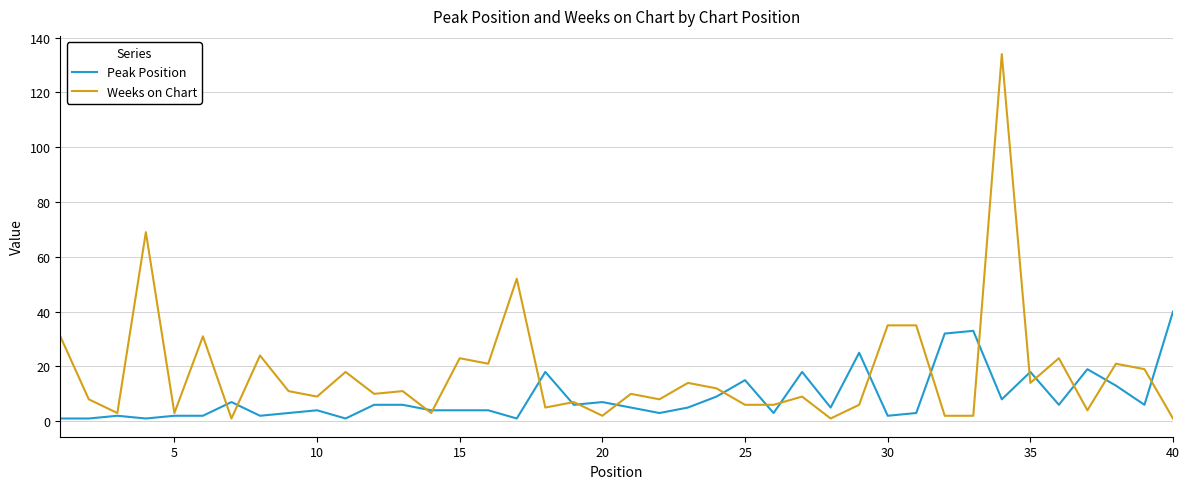

Which series has the largest total across all categories?

Weeks on Chart